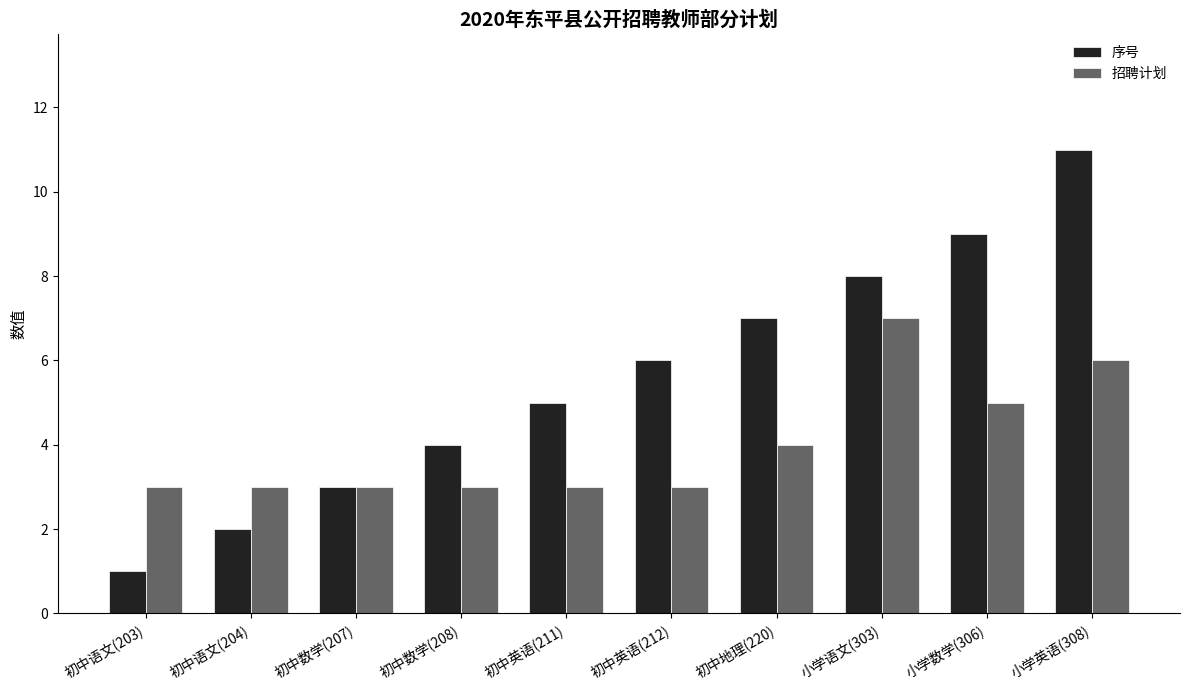

Which category has the lowest value across all series?

初中语文(203)